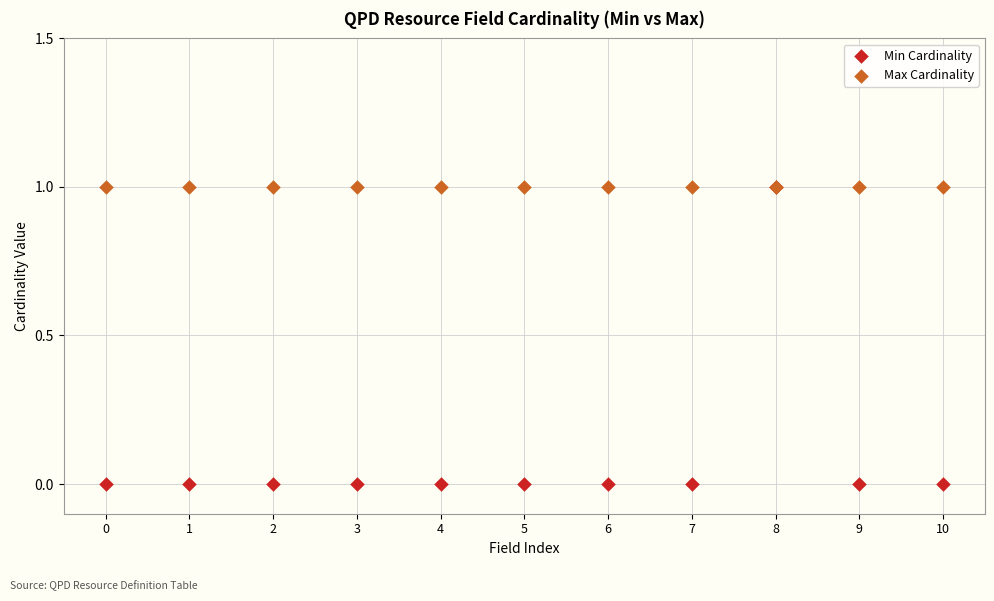

What are all the series names shown in the legend?

Min Cardinality, Max Cardinality